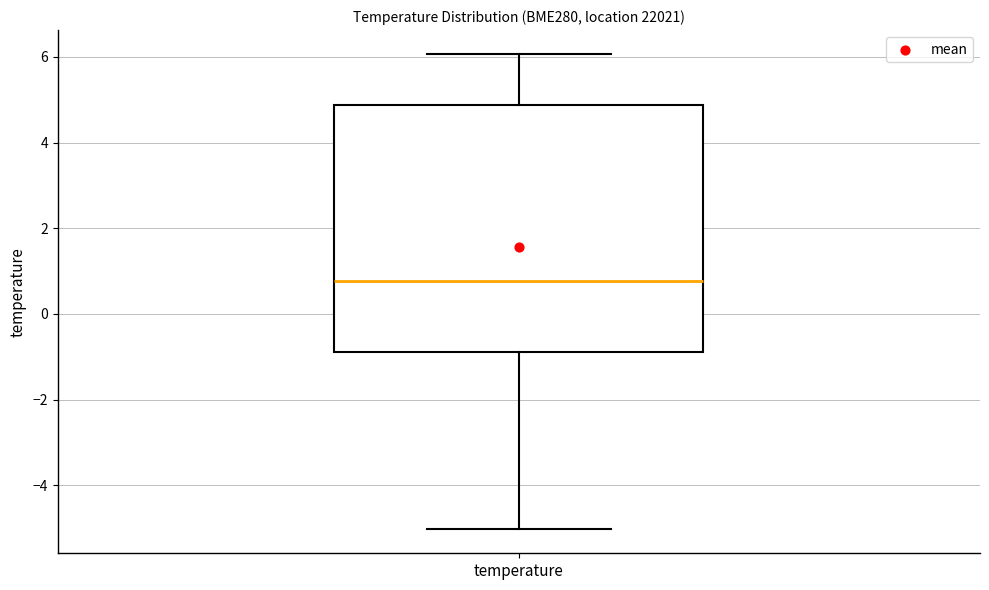

Read this box plot against the y-axis: the position of the median line, the range covered by the box, and the ends of both whiskers. The values are not printed on the chart, so give them approximately, as read against the axis.

median 0.8, box -0.8 to 4.8, whiskers -5.0 to 6.0